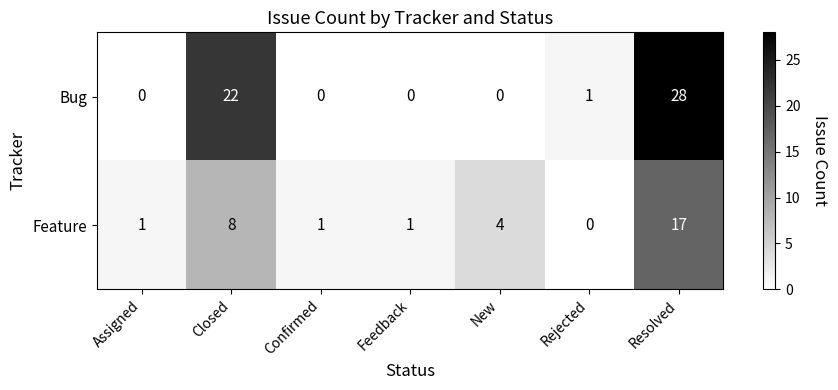

Reading left to right, transcribe all the data shown in this chart.

Bug: 0	22	0	0	0	1	28
Feature: 1	8	1	1	4	0	17